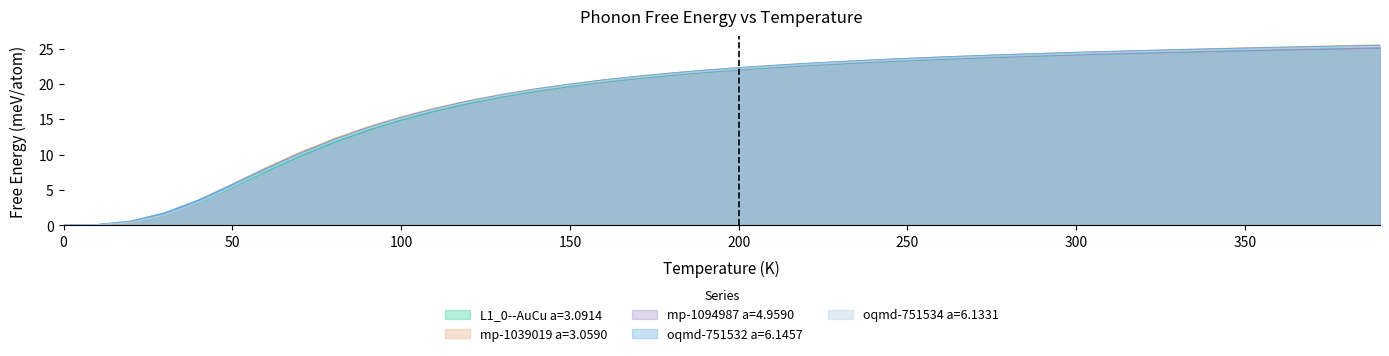

True or false: oqmd-751532 a=6.1457 and mp-1094987 a=4.9590 intersect in this chart.

True